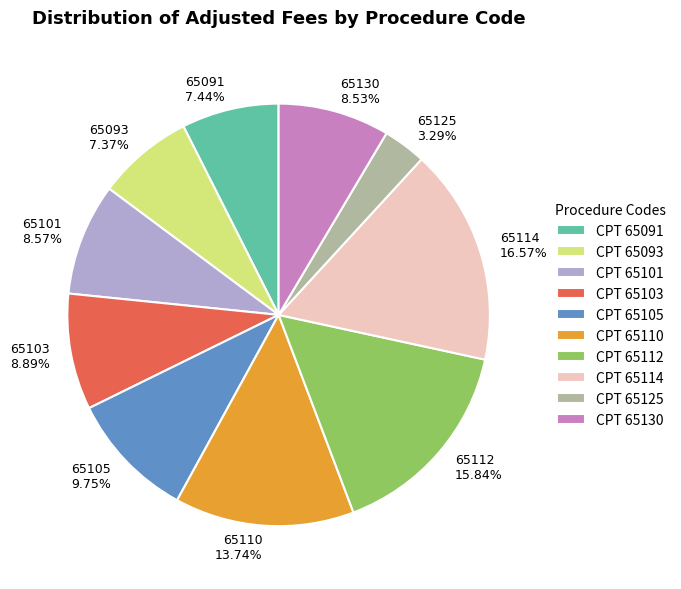

Approximately how many times larger is the value at 65125 compared to 65103?

0.4